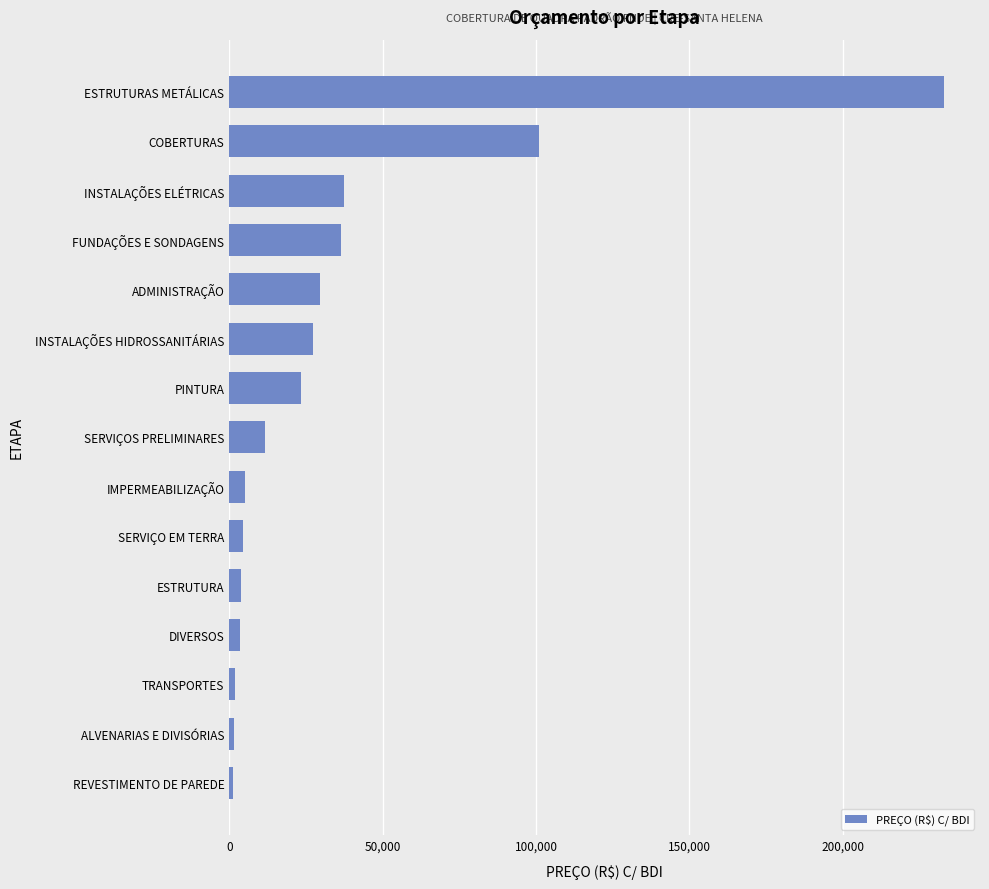

What is the minimum value shown in the chart?

1212.2